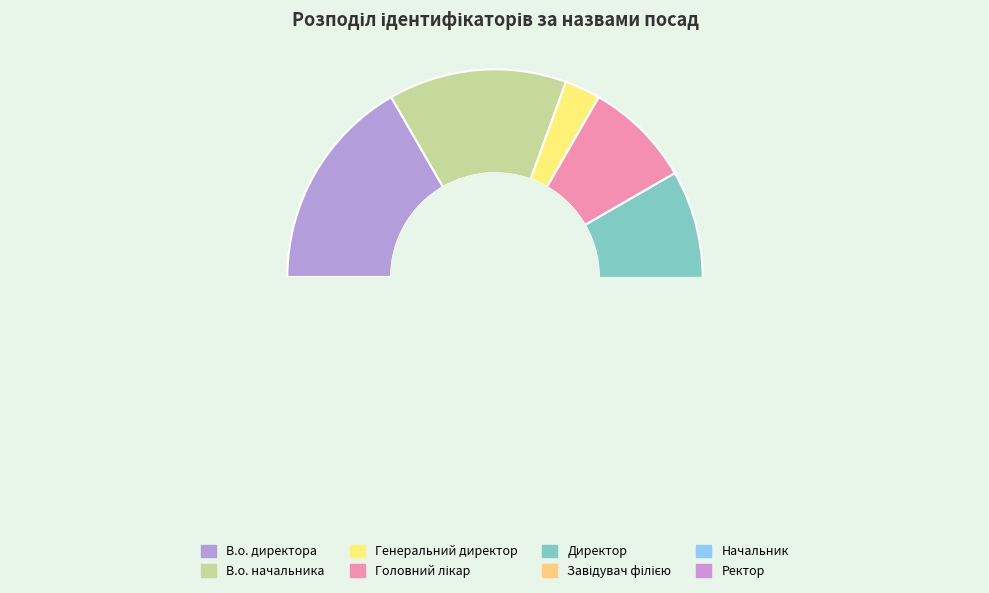

Which has a higher value, Головний лікар or В.о. директора?

В.о. директора